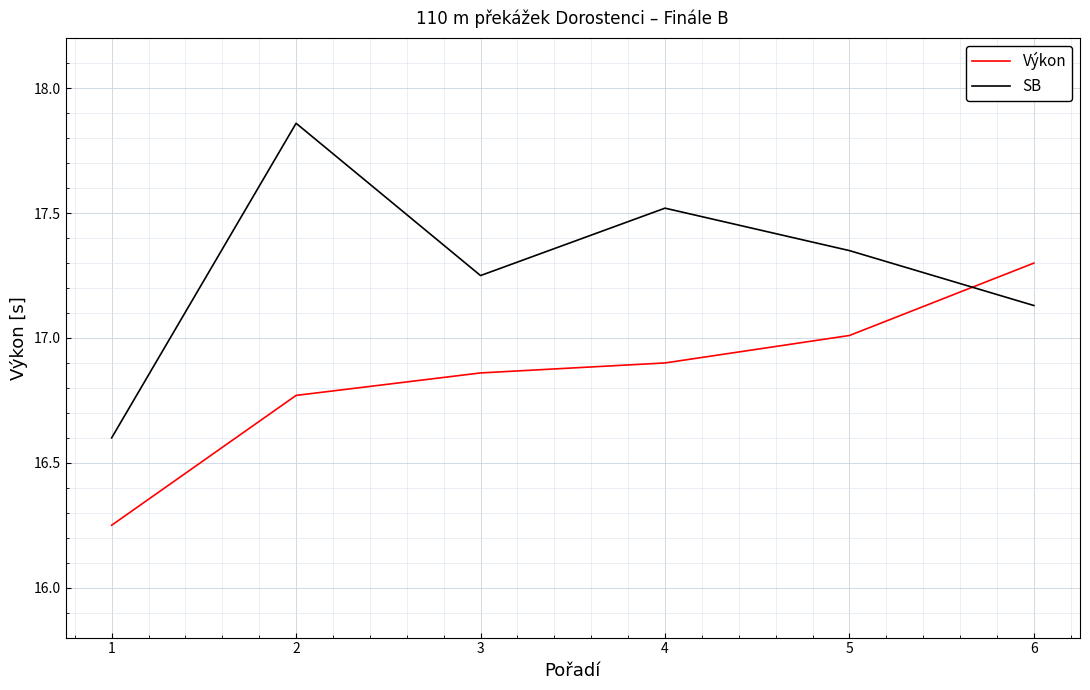

What is the sum of the SB values at 6 and 3?

34.4